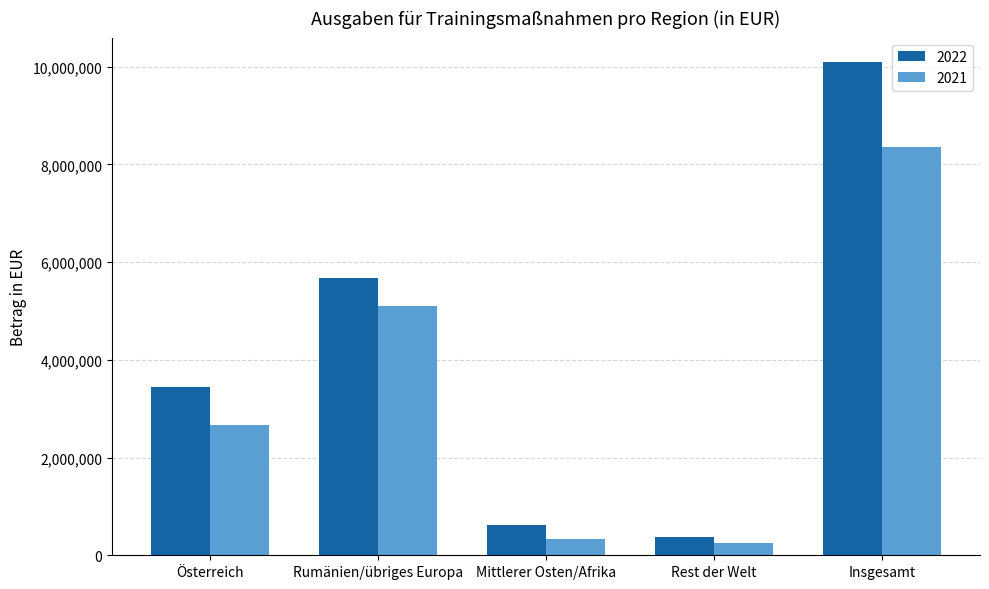

At which category does the chart reach its peak across all series?

Insgesamt